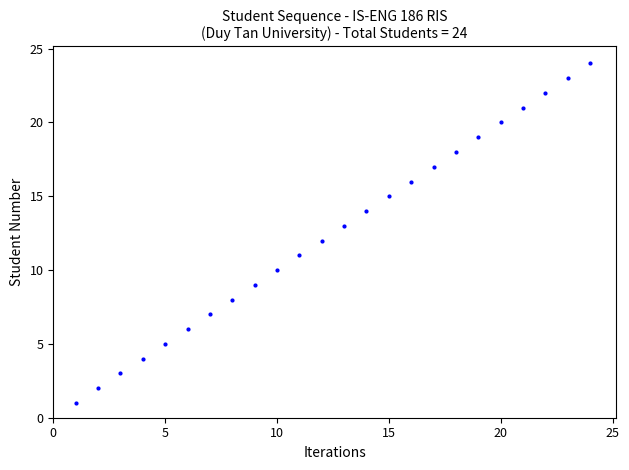

True or false: the data has more than 0 interior local peaks.

False